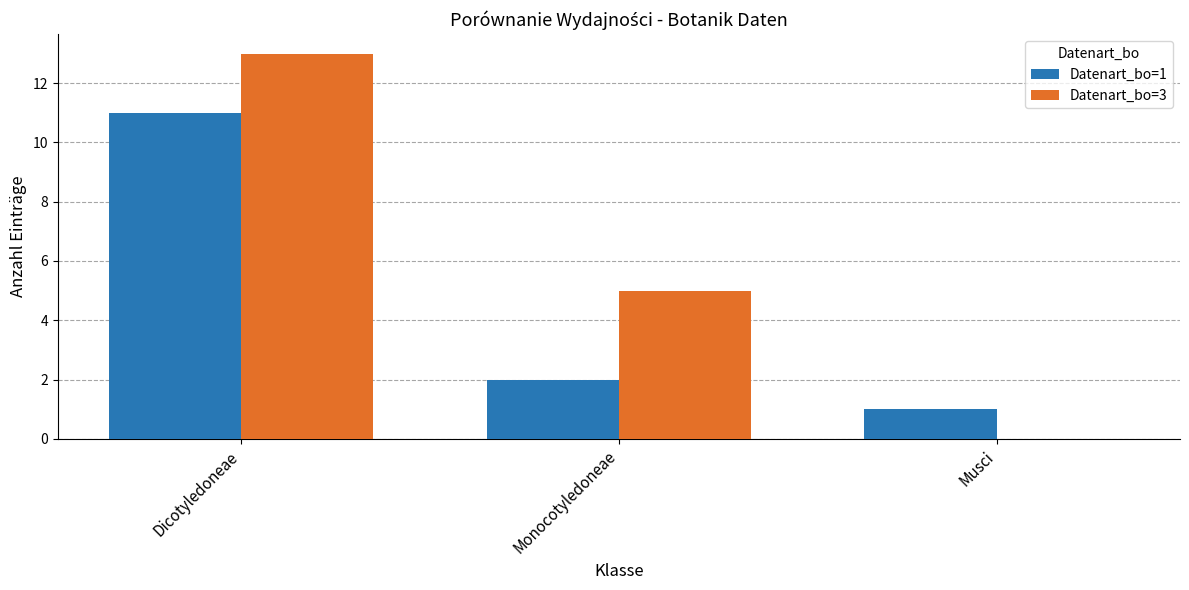

What are all the series names shown in the legend?

Datenart_bo=1, Datenart_bo=3